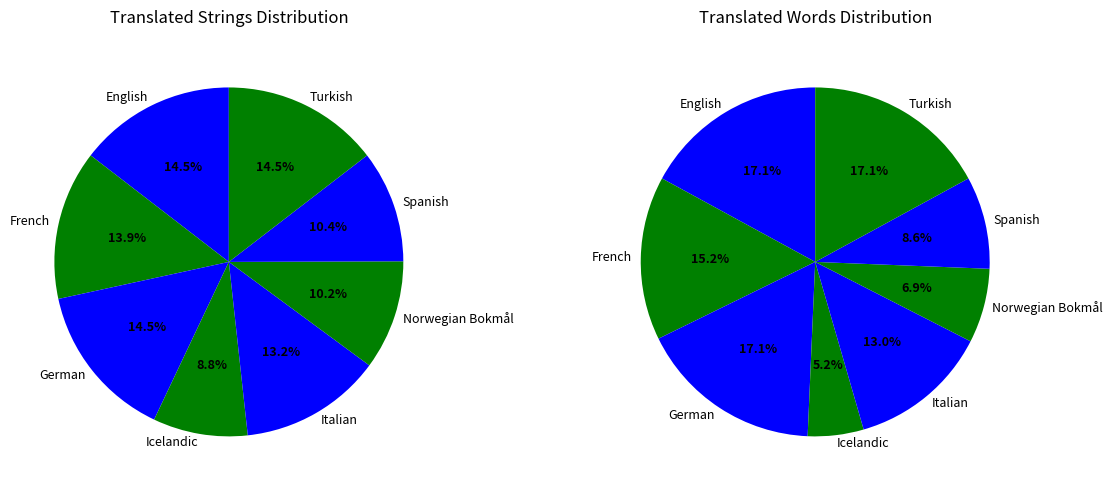

To the nearest percent, what is the combined percentage of Turkish and Italian?

28%